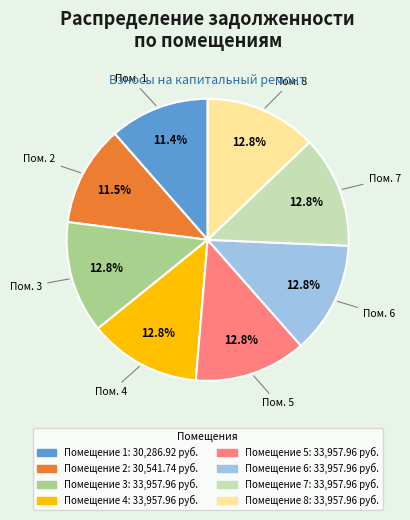

Does any single category account for the majority?

No